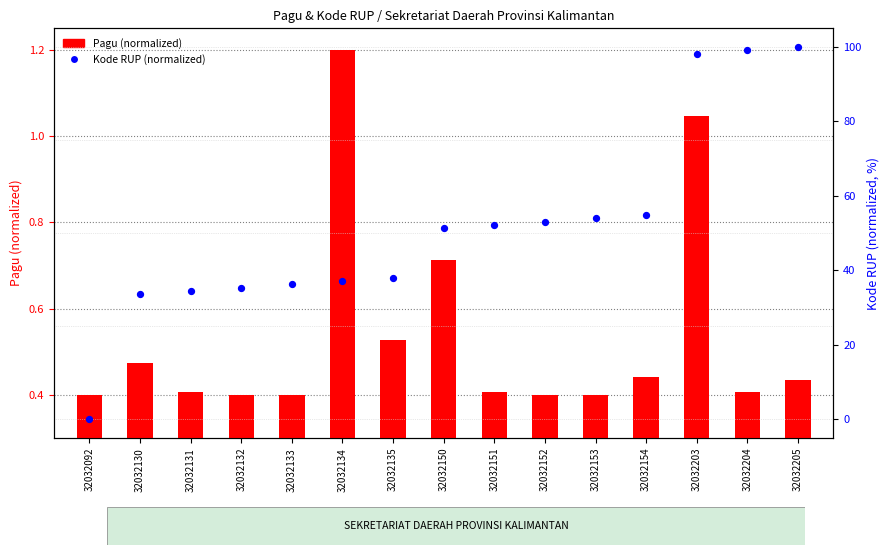

What are all the series names shown in the legend?

Pagu (normalized), Kode RUP (normalized)